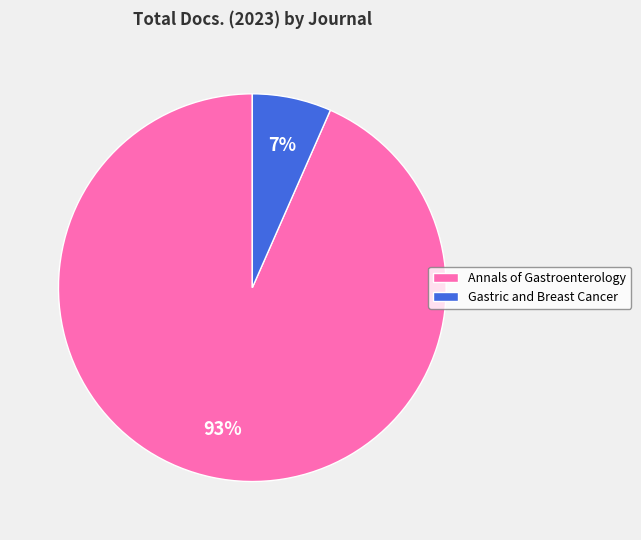

To the nearest percent, what portion does Gastric and Breast Cancer represent?

7%